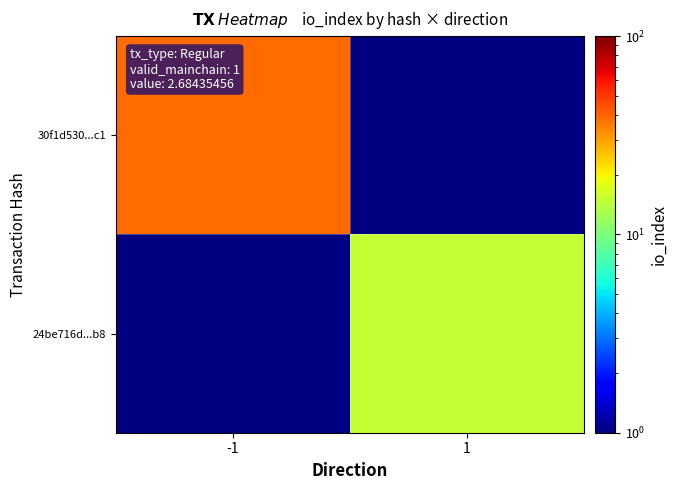

Is it true that 24be716d...b8 equals 15.0 at 1?

True